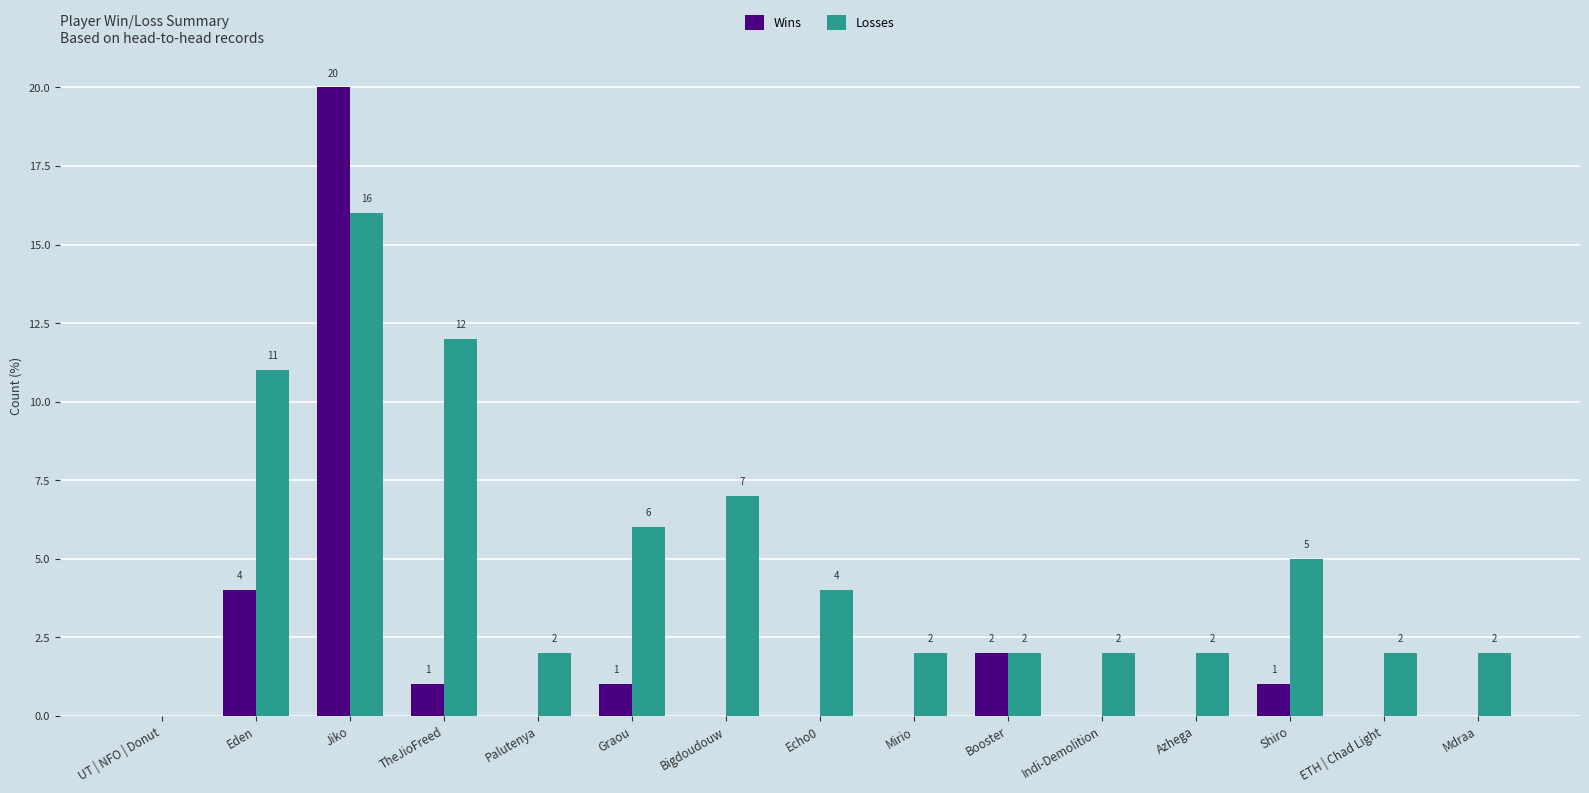

What are all the series names shown in the legend?

Wins, Losses